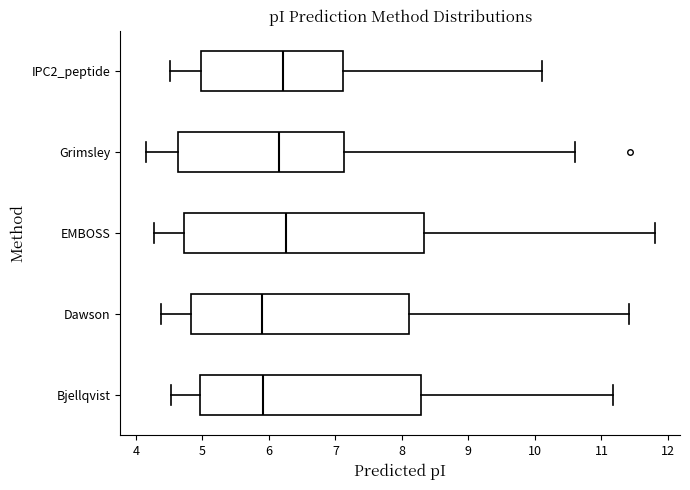

Where does the right whisker of the box for Grimsley end on the x-axis? The values are not printed on the chart, so give them approximately, as read against the axis.

10.6